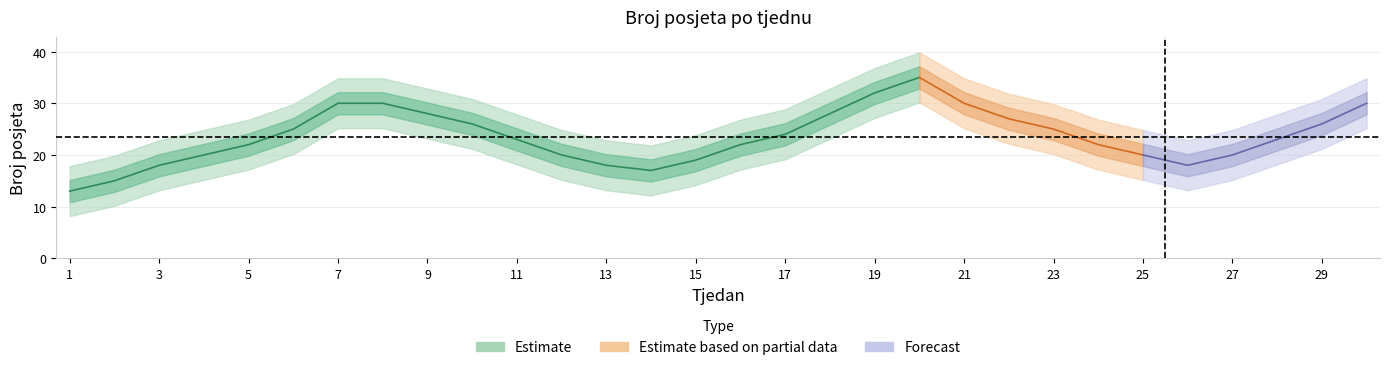

What is the sum of all values?

706